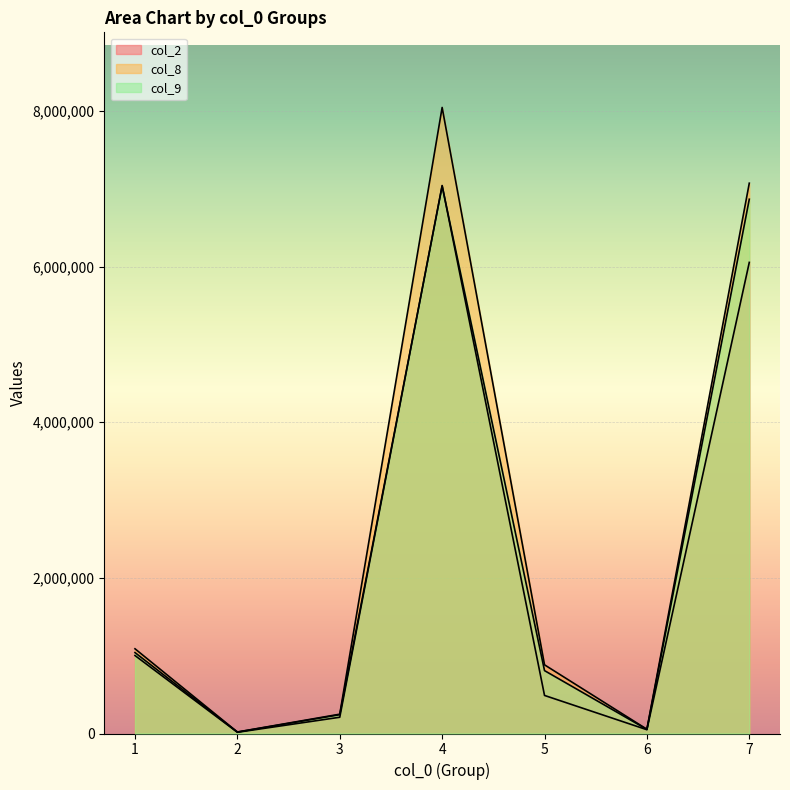

What is the sum of all col_8 values?

17409253.0